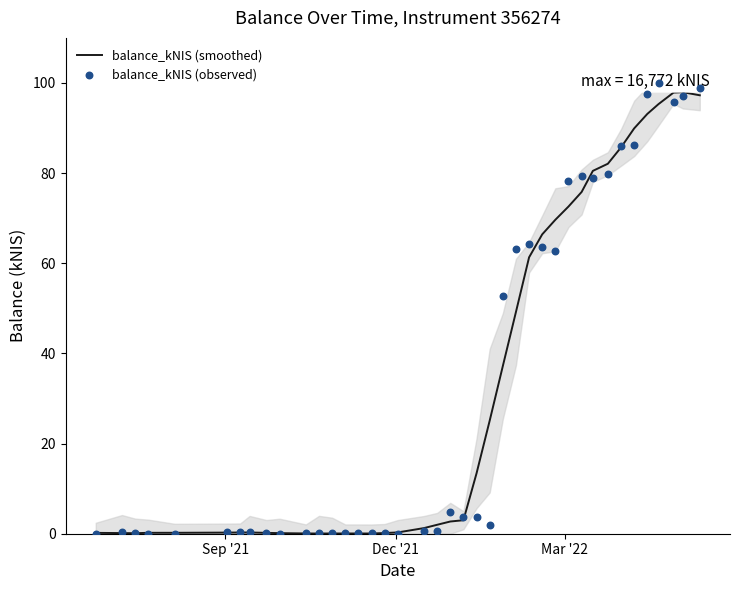

Which series contains the highest Y value?

balance_kNIS (observed)